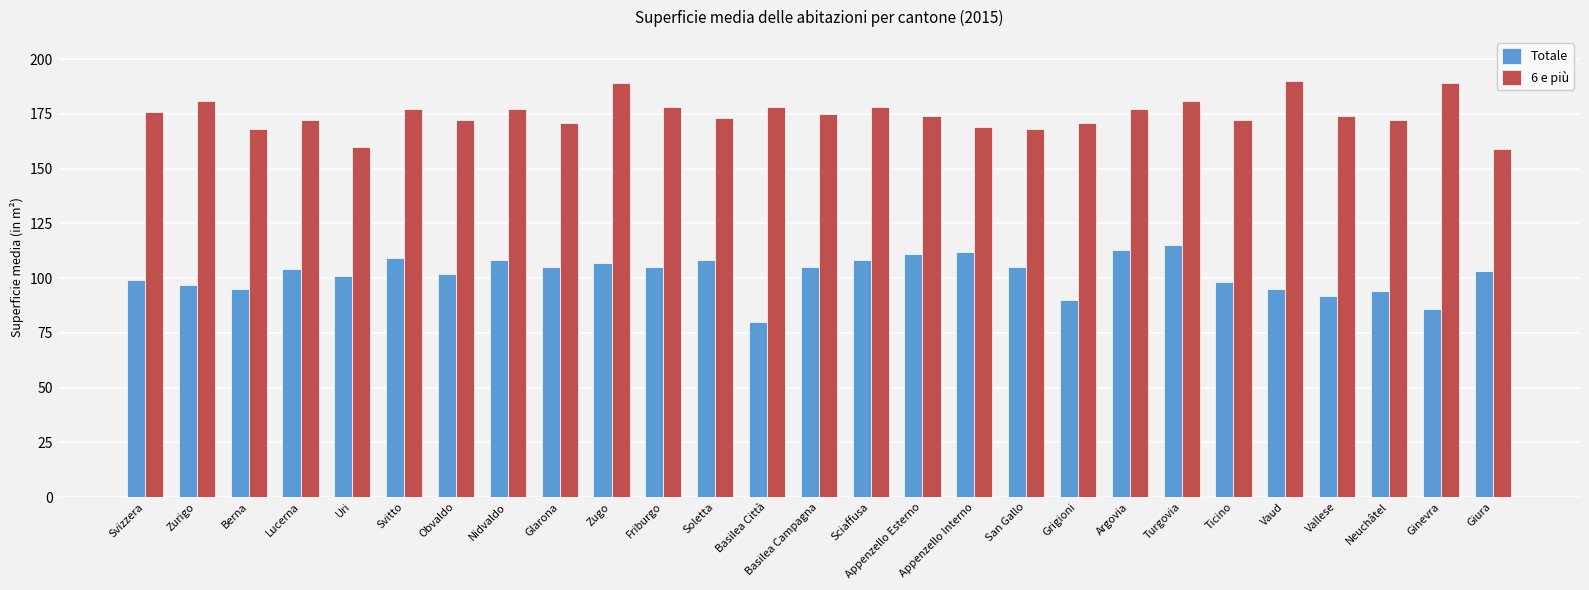

Count the number of data series in this chart.

2